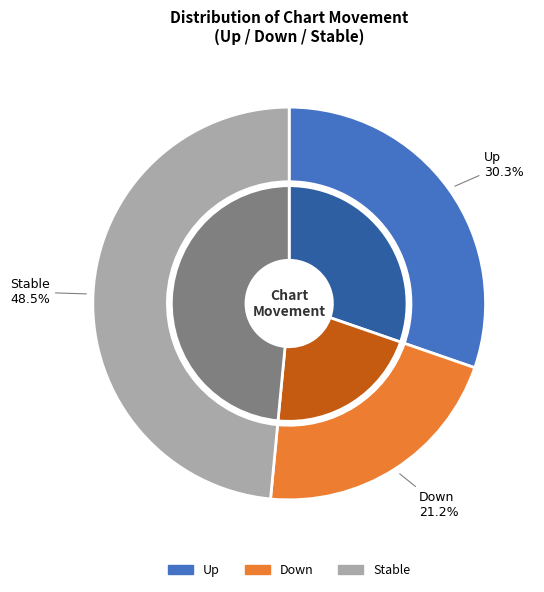

To the nearest percent, what is the difference between the down and up slice percentages?

9%